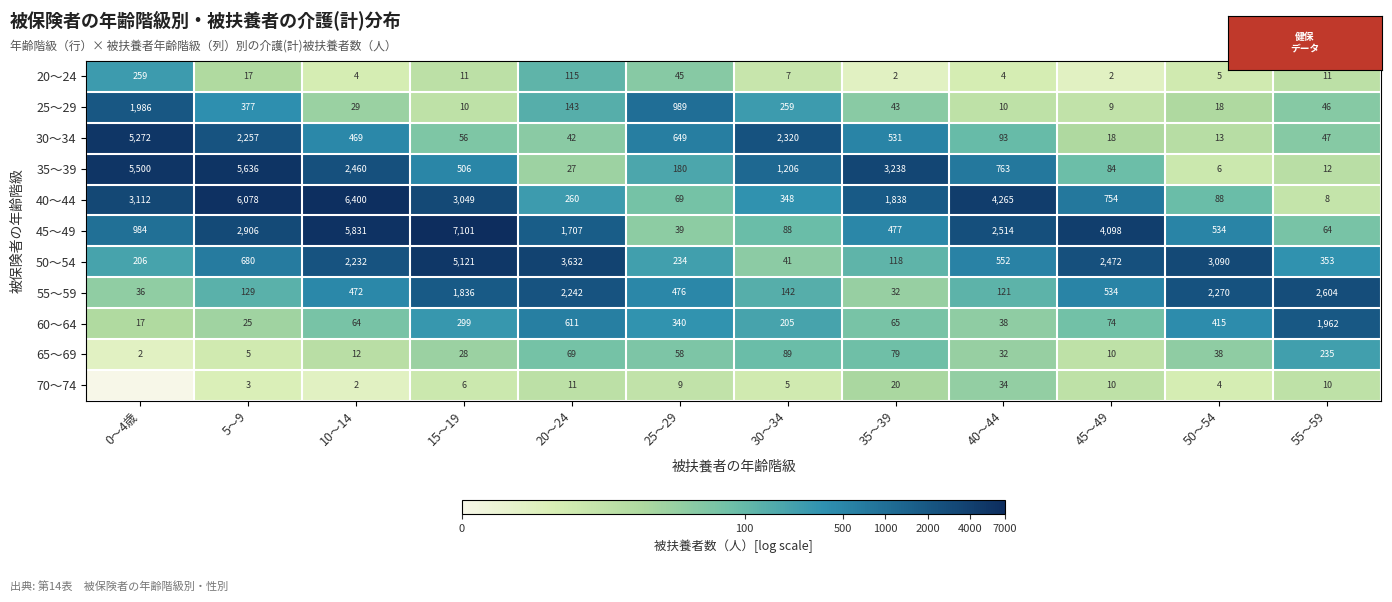

At which category is the sum across all series the highest?

5～9